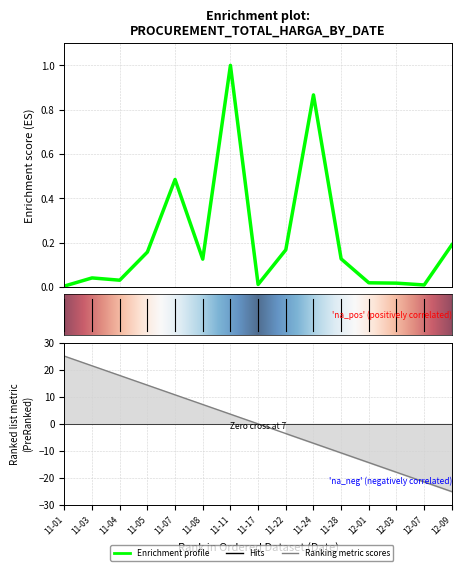

What is the approximate value at 11-24?

0.9